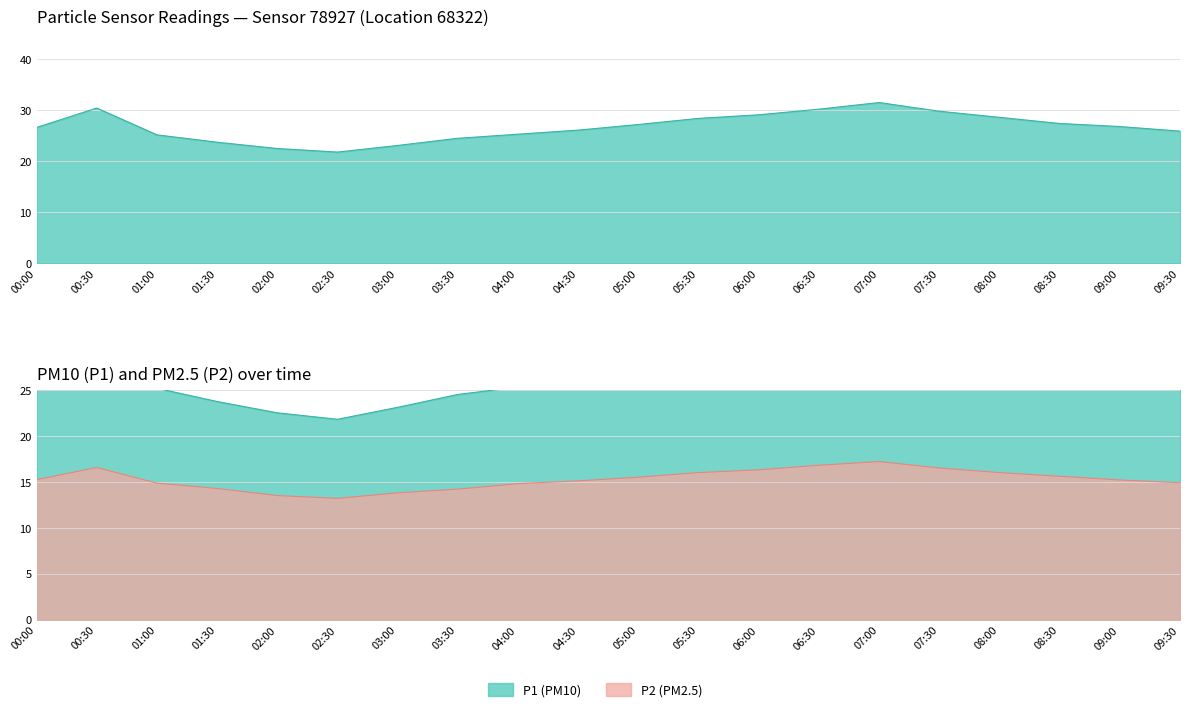

What is the sum of the P2 values at 03:30 and 07:00?

31.4